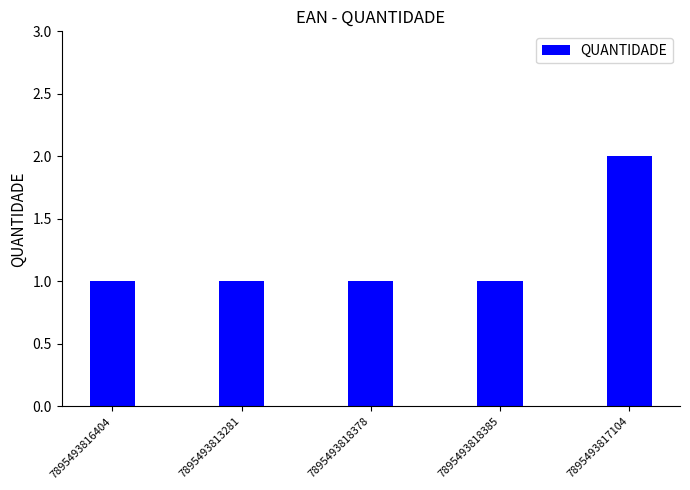

What is the sum of all values?

6